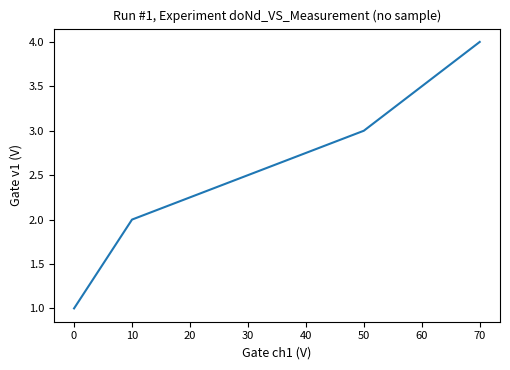

What is the difference between the maximum and minimum values?

3